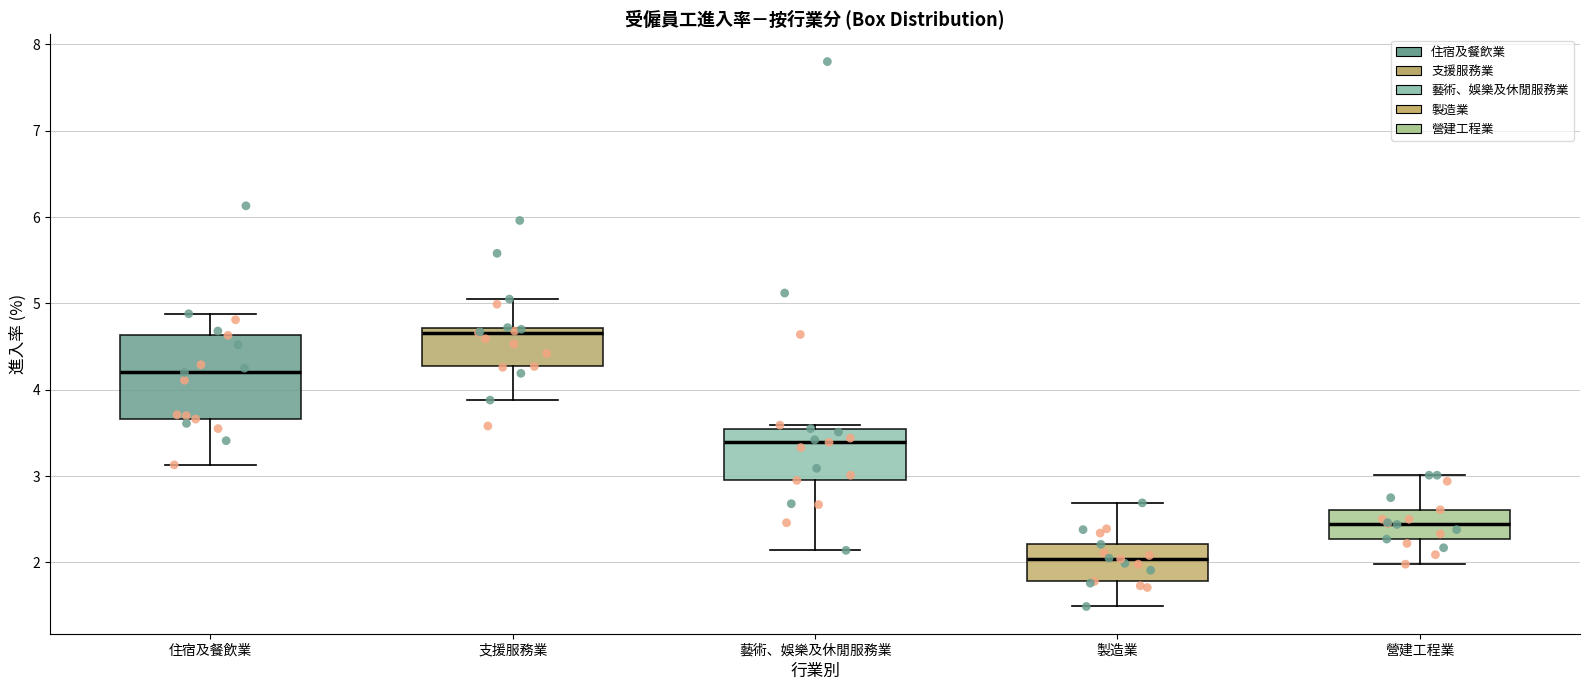

Where is the upper edge of the box for 製造業 on the y-axis? The values are not printed on the chart, so give them approximately, as read against the axis.

2.2